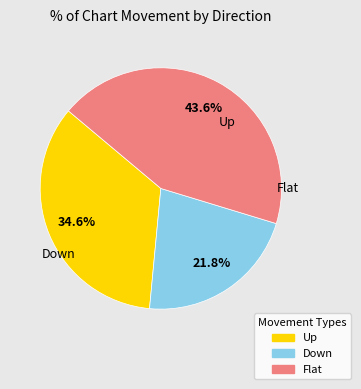

To the nearest percent, what portion does Down represent?

22%